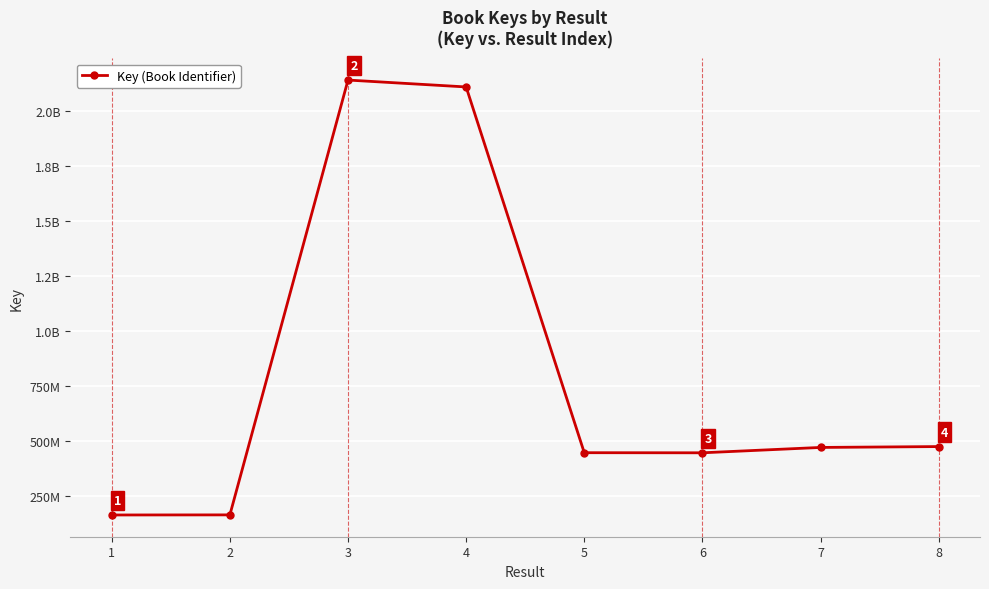

Which category has the highest value across all series?

3